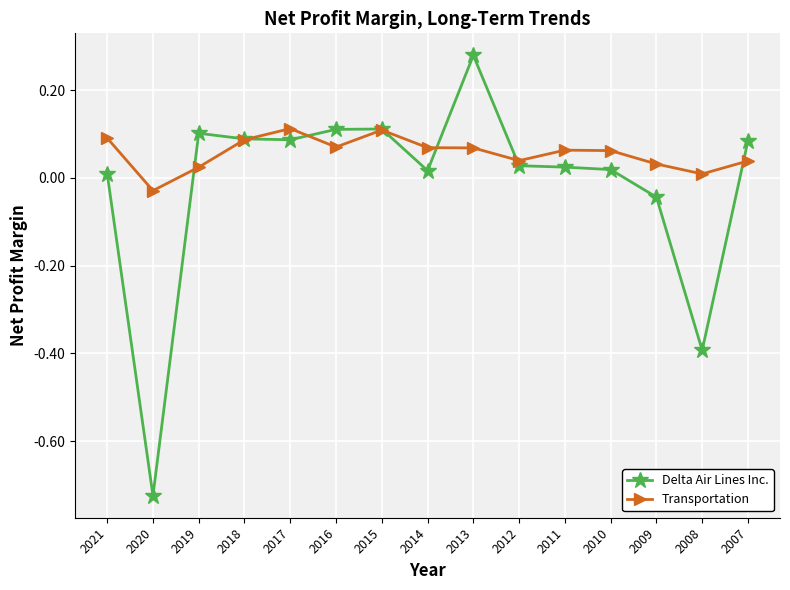

At which category does Transportation reach its first local valley?

2020